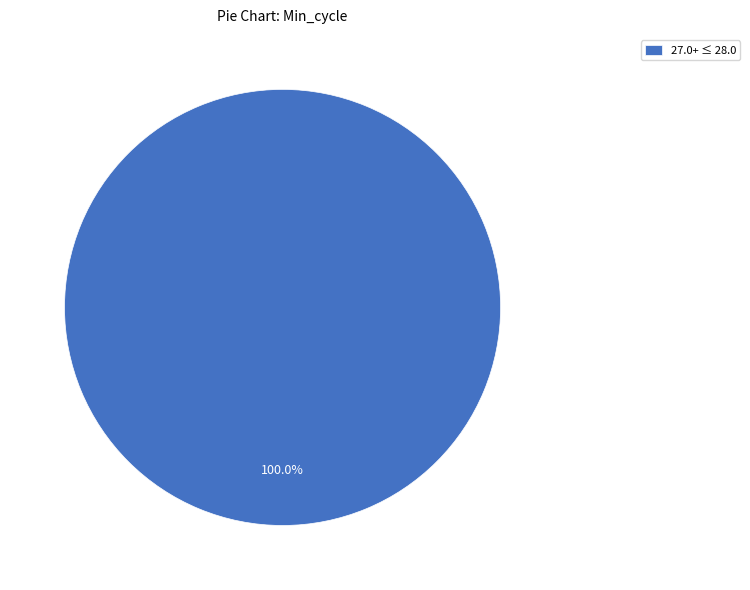

Is there any slice that represents more than half of the pie?

Yes